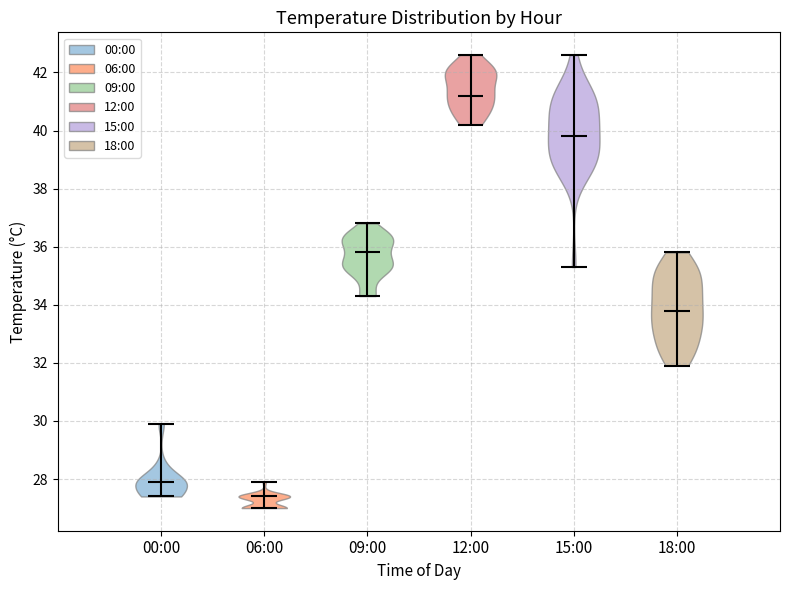

What is the lowest point the violin for 00:00 reaches on the y-axis? The values are not printed on the chart, so give them approximately, as read against the axis.

27.4